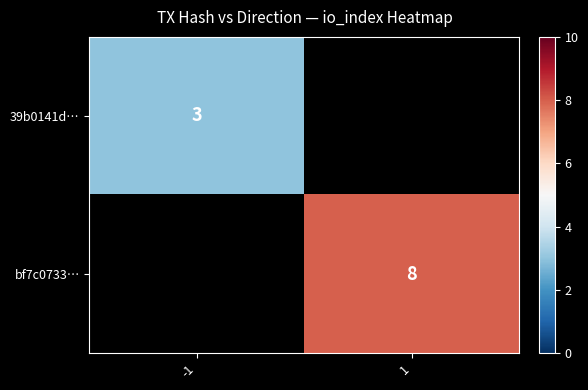

The bf7c0733… series shows 8 at 1. True or false?

True